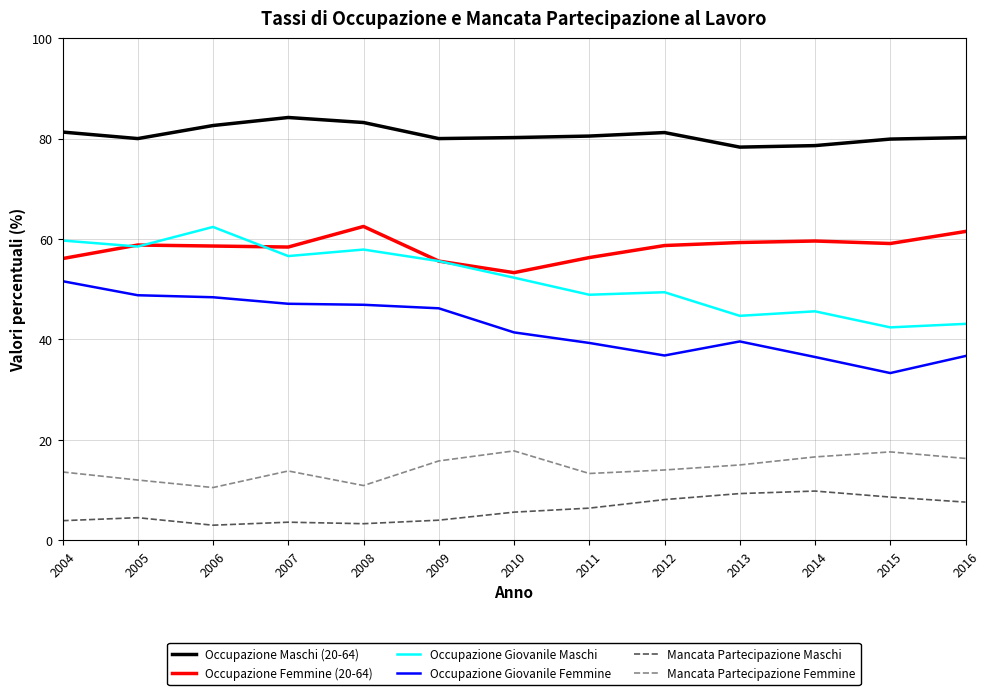

Is this an area chart (filled region under the line)?

No